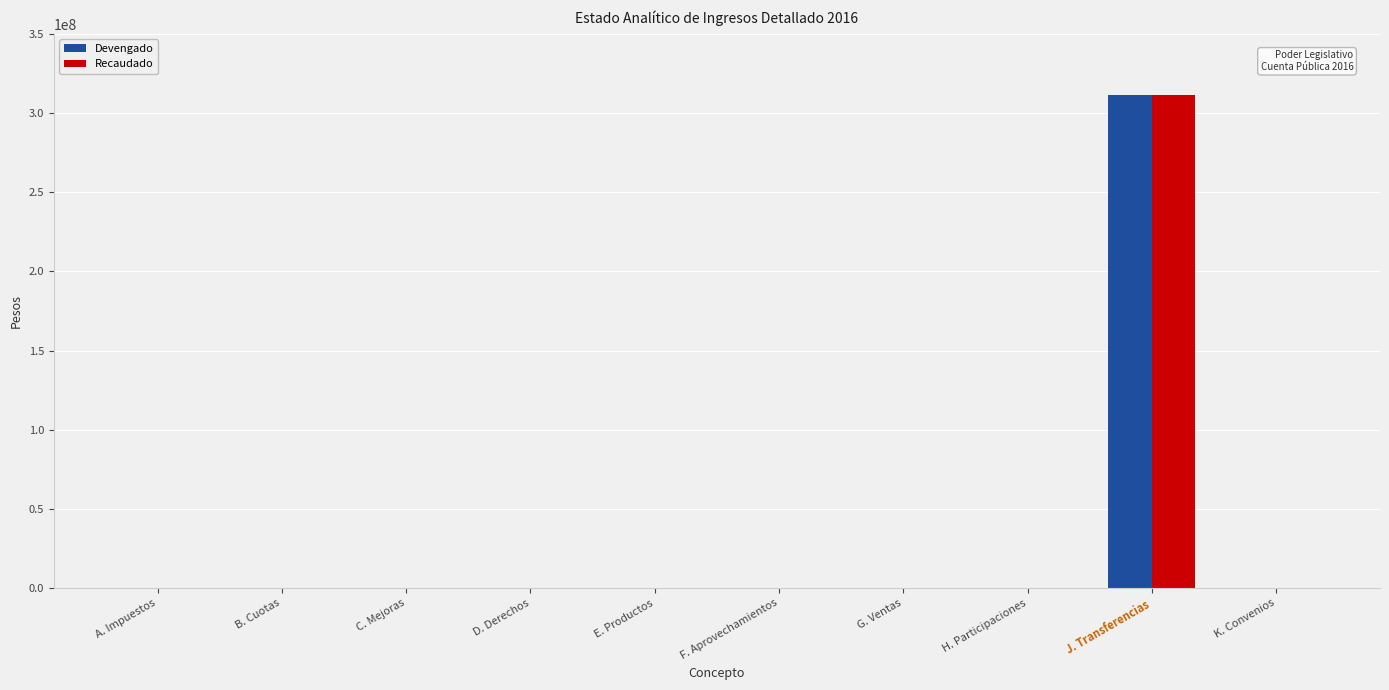

Are the bars horizontal?

No